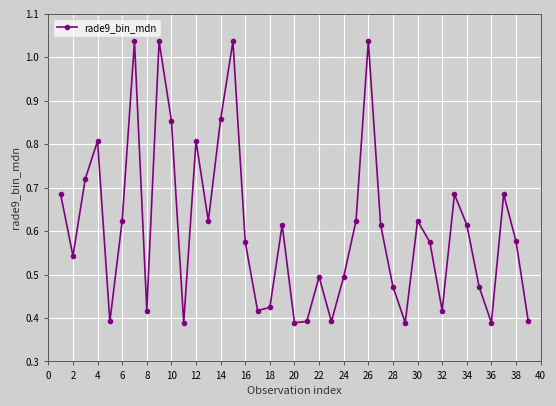

What is the sum of all values?

23.6